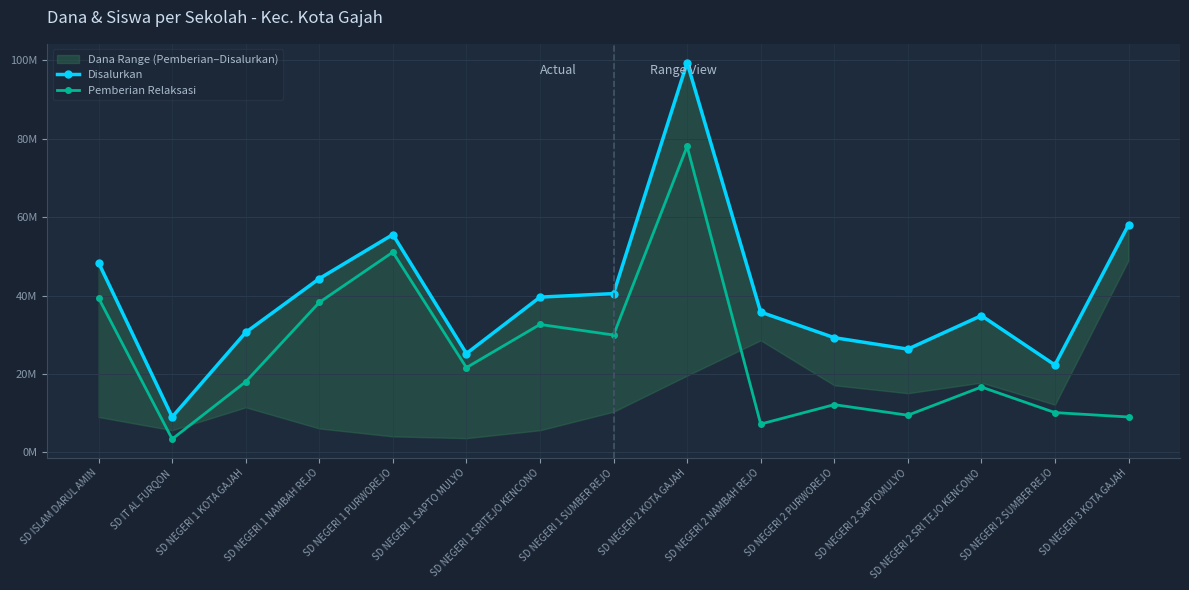

Read the Disalurkan value at SD NEGERI 1 SUMBER REJO.

40500000